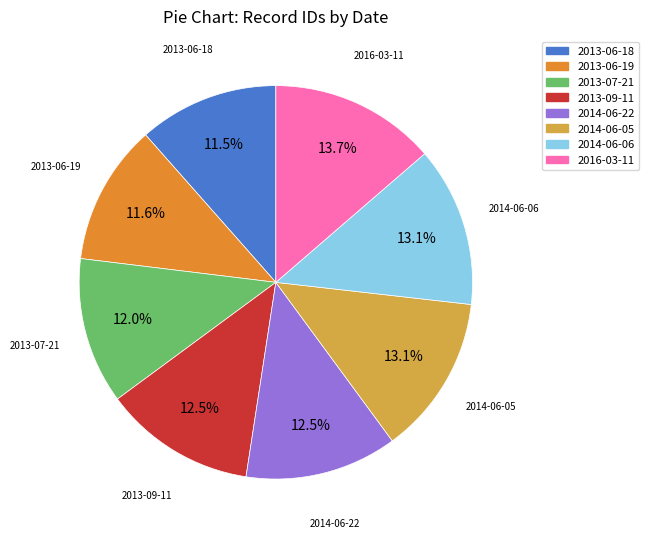

What percentage is NOT represented by 2014-06-22?

87.5%